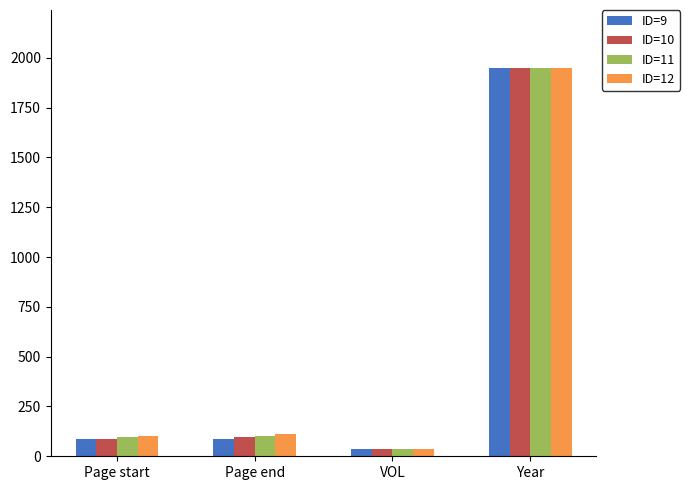

Which category has the highest value across all series?

Year